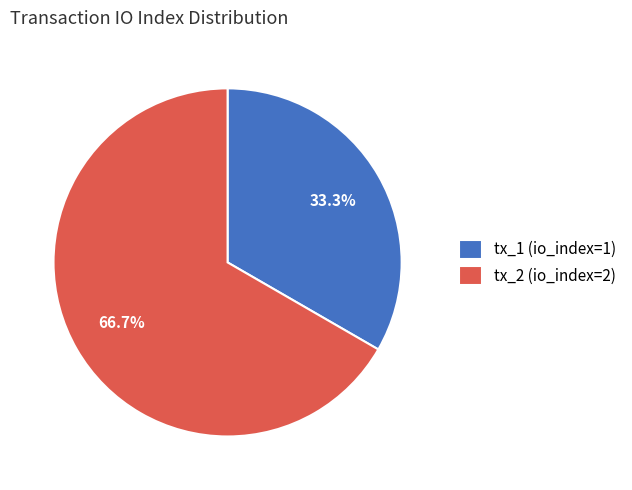

Does any single category account for the majority?

Yes